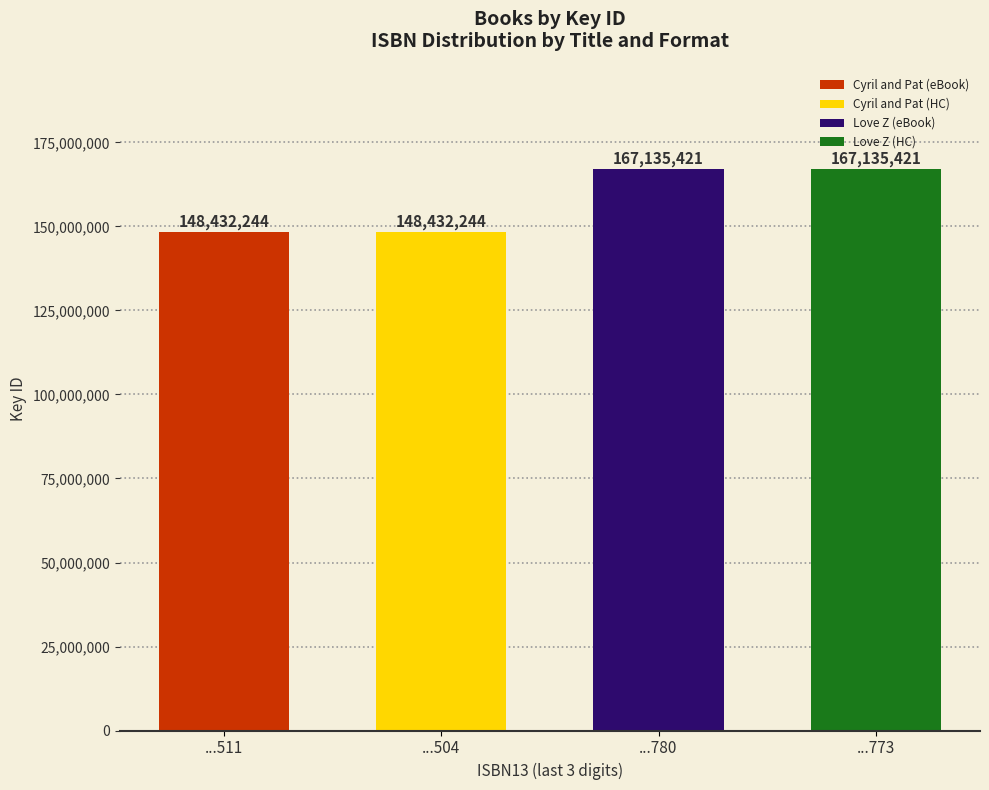

What value does the data have at 9781534439504?

148432244